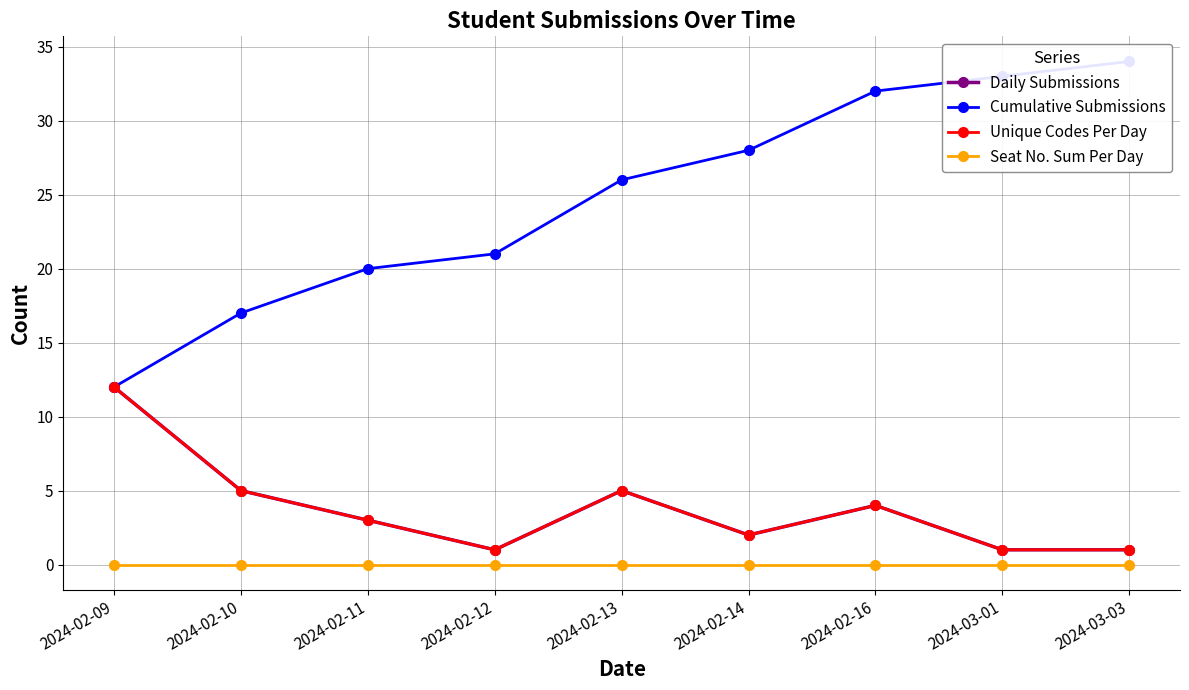

What are all the series names shown in the legend?

Daily Submissions, Cumulative Submissions, Unique Codes Per Day, Seat No. Sum Per Day